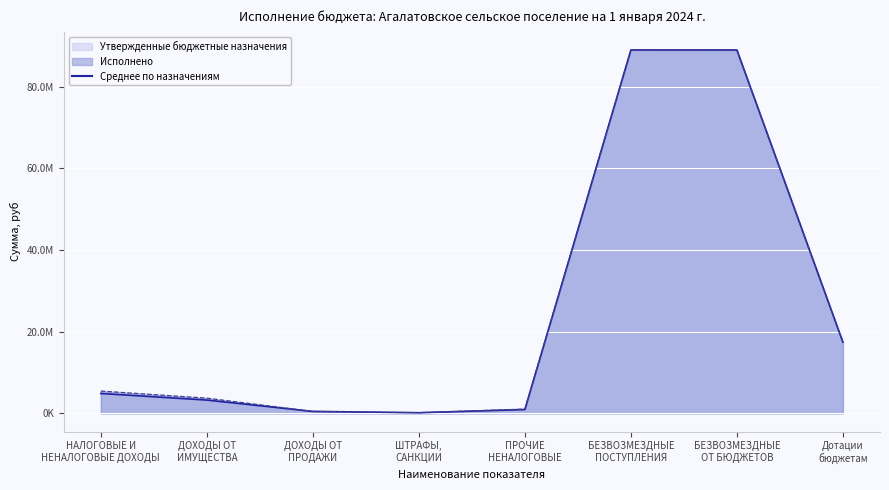

What is the label of the 5th point from the left?

ПРОЧИЕ
НЕНАЛОГОВЫЕ